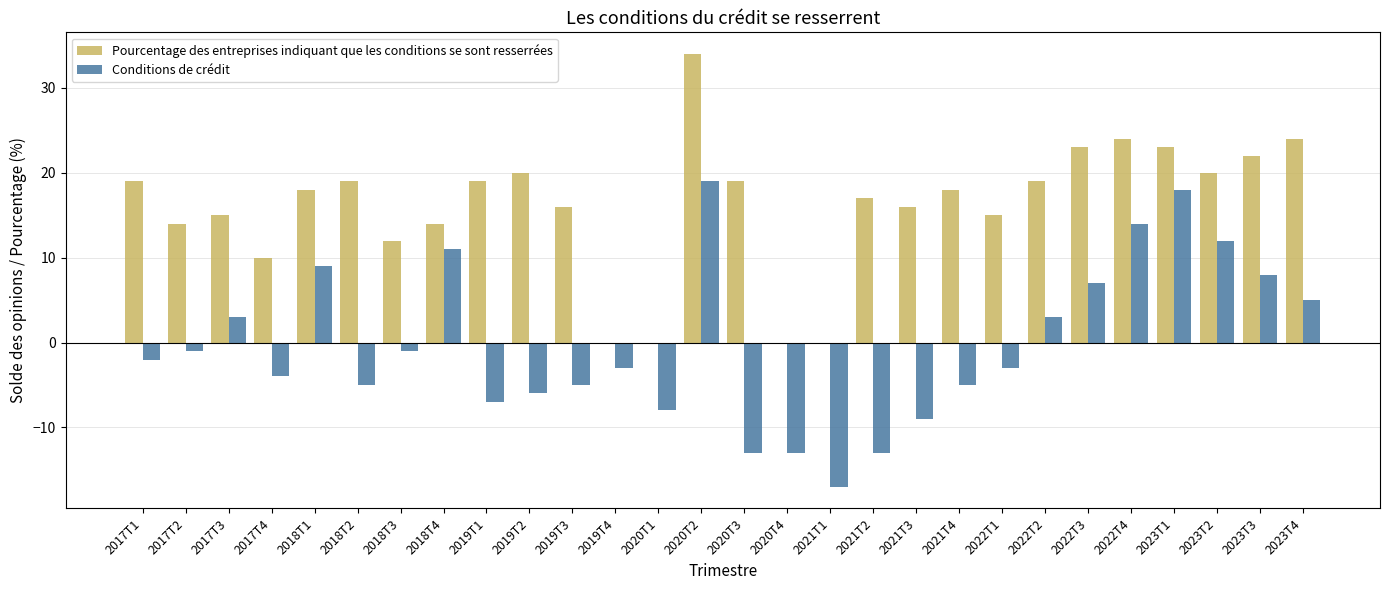

What are all the series names shown in the legend?

Pourcentage des entreprises indiquant que les conditions se sont resserrées, Conditions de crédit